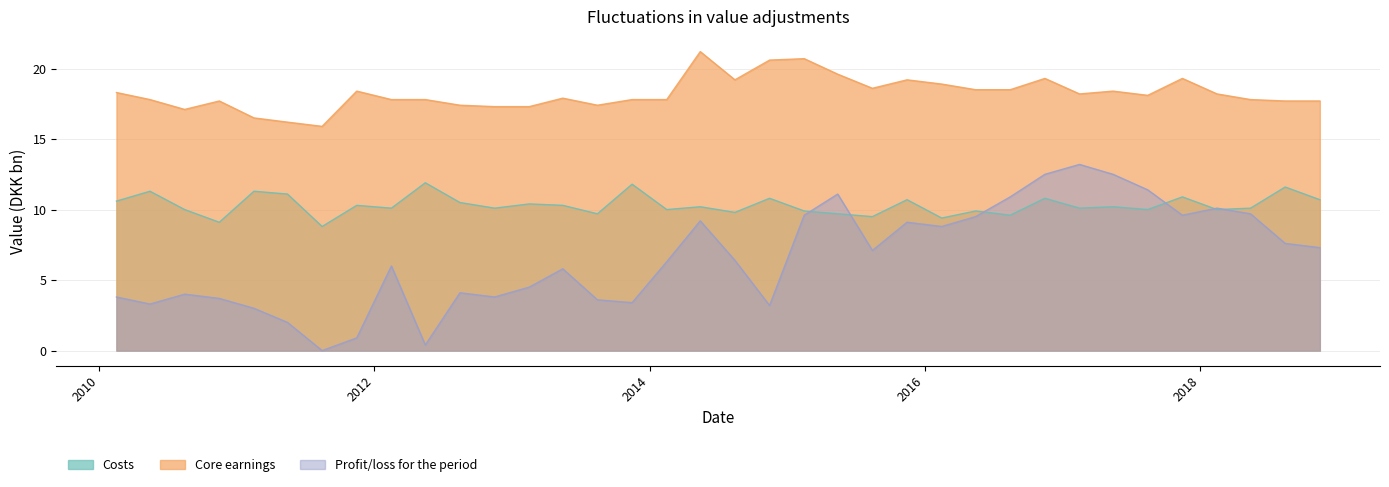

What is the sum of all Costs values?

371.2